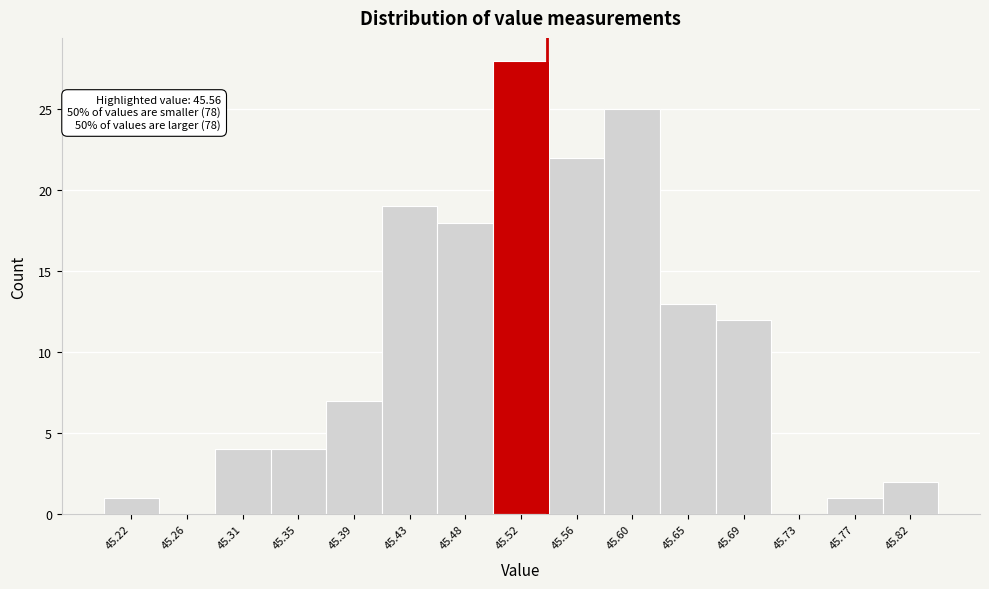

Reading left to right, extract all data points from this chart.

45.22=1	45.26=0	45.31=4	45.35=4	45.39=7	45.43=19	45.48=18	45.52=28	45.56=22	45.60=25	45.65=13	45.69=12	45.73=0	45.77=1	45.82=2